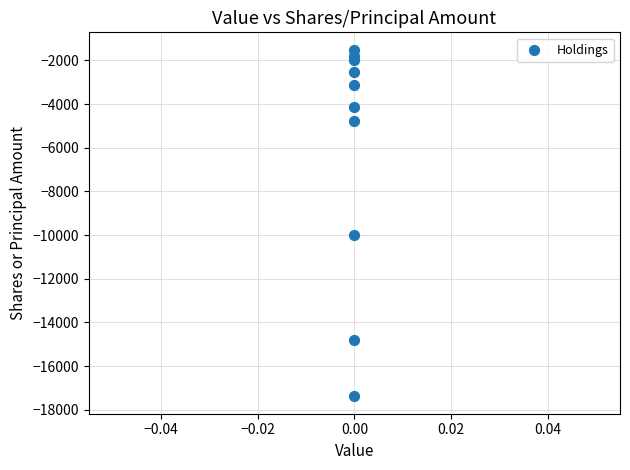

What Y value in the scatter plot is closest to -9449?

-10000